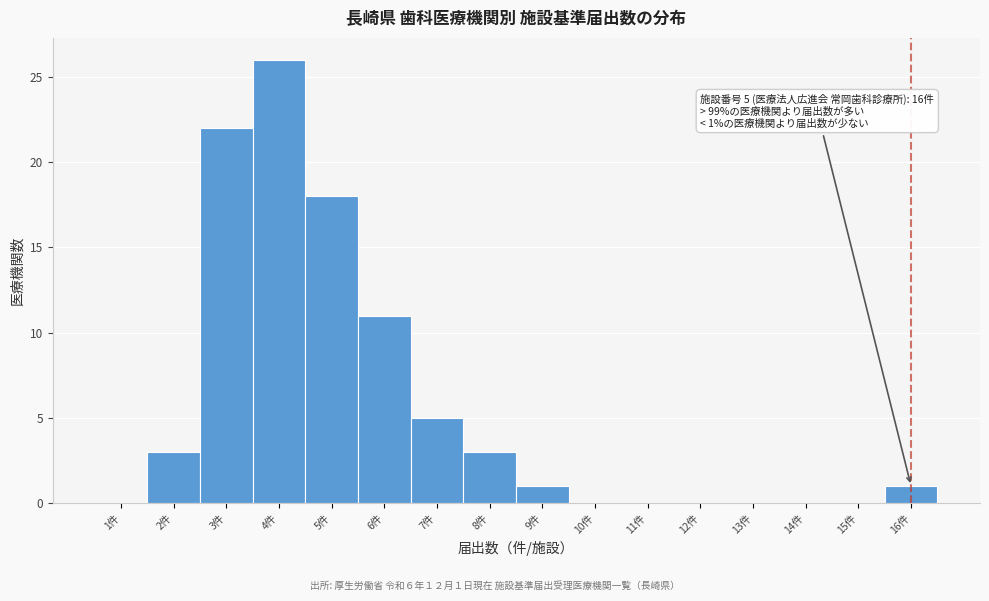

Over which range of the x-axis is the bar tallest?

3.5 to 4.5